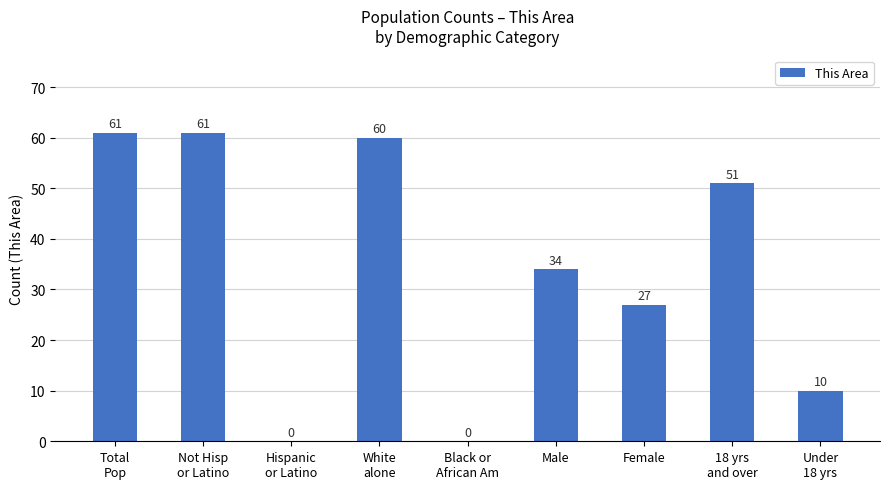

Does the chart contain stacked bars?

No